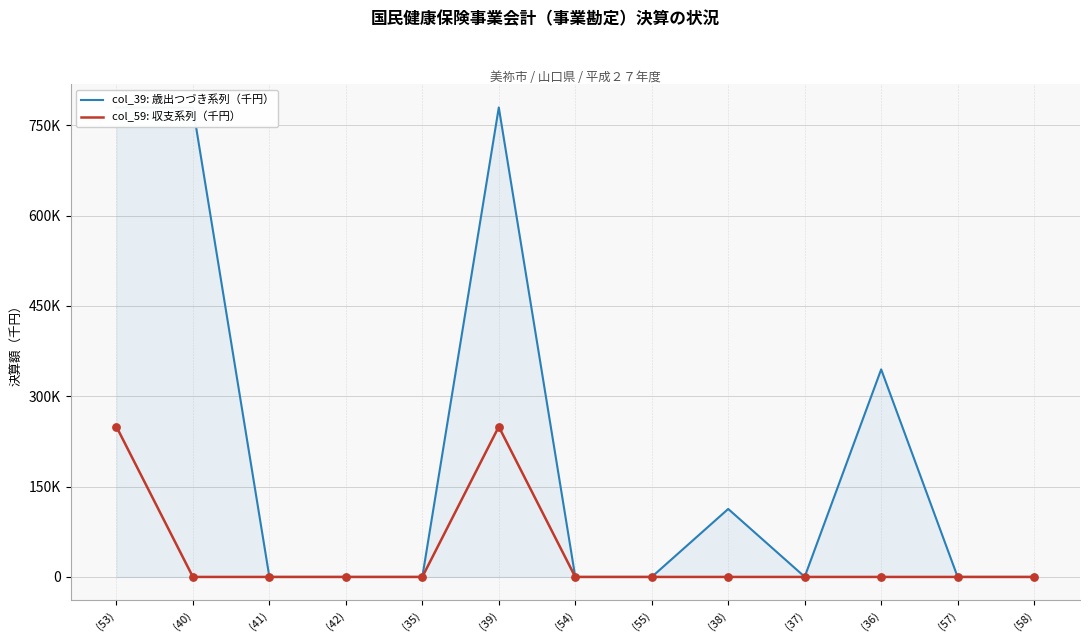

At which category is the sum across all series the highest?

(53)